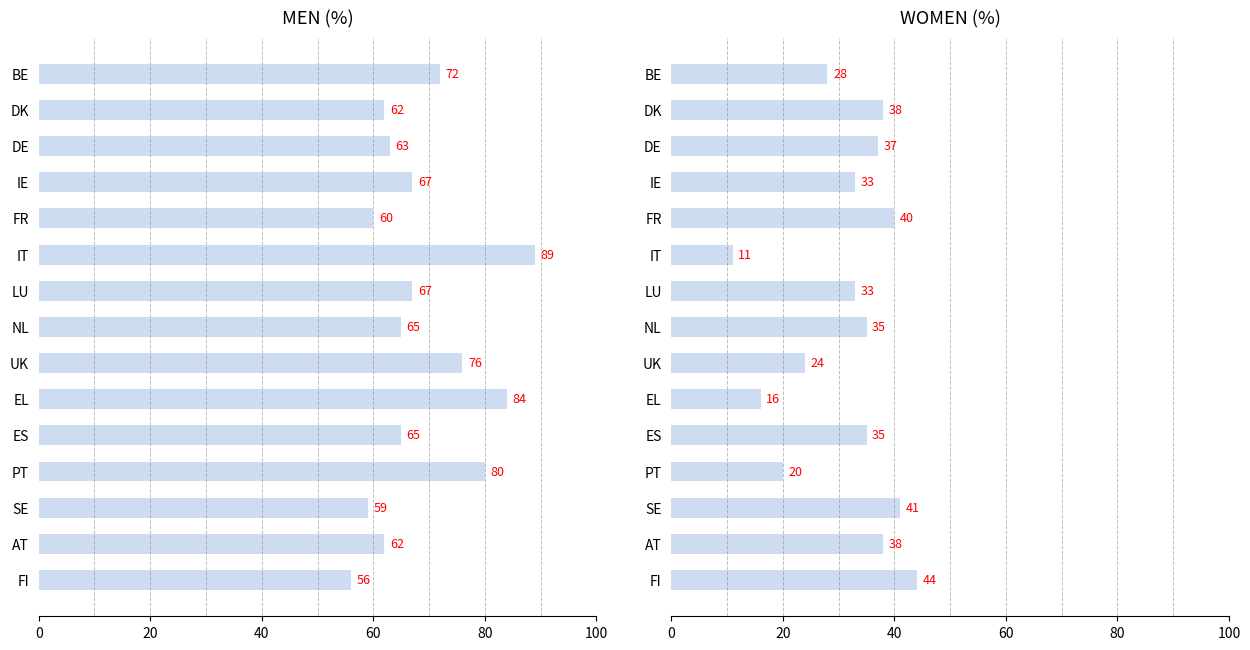

What is the maximum value for WOMEN?

44